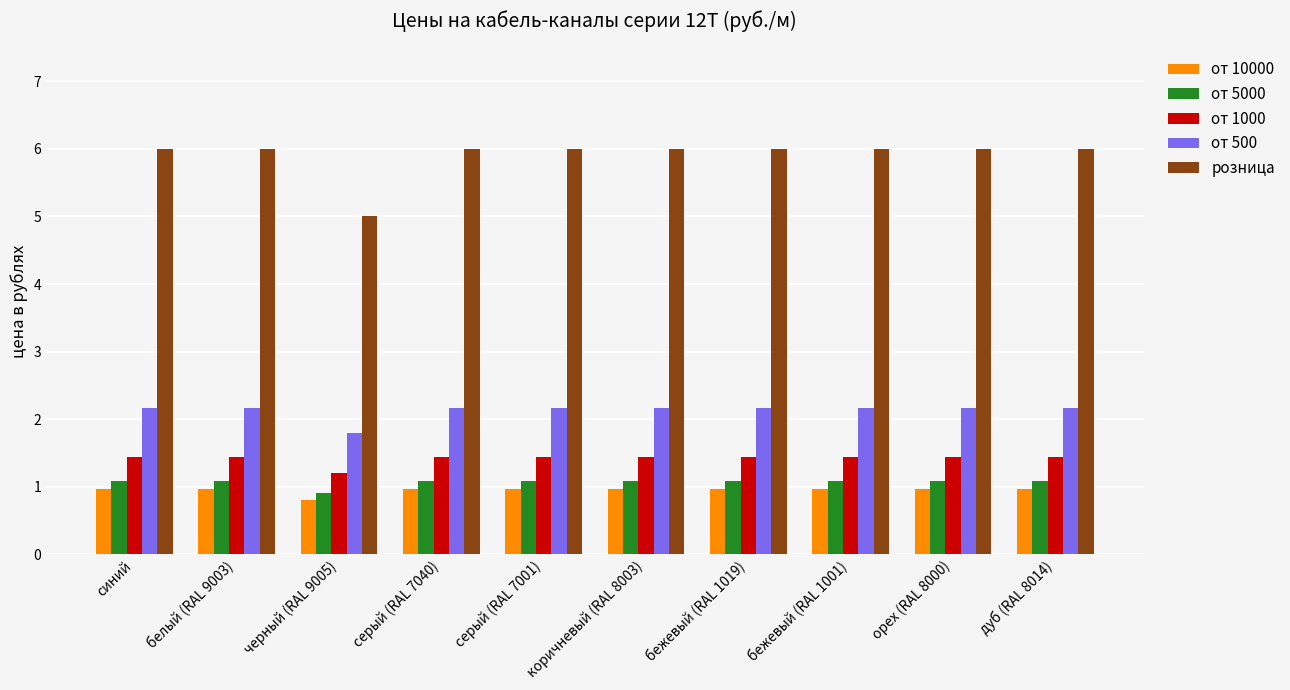

What is the total value across all series at серый (RAL 7001)?

11.6